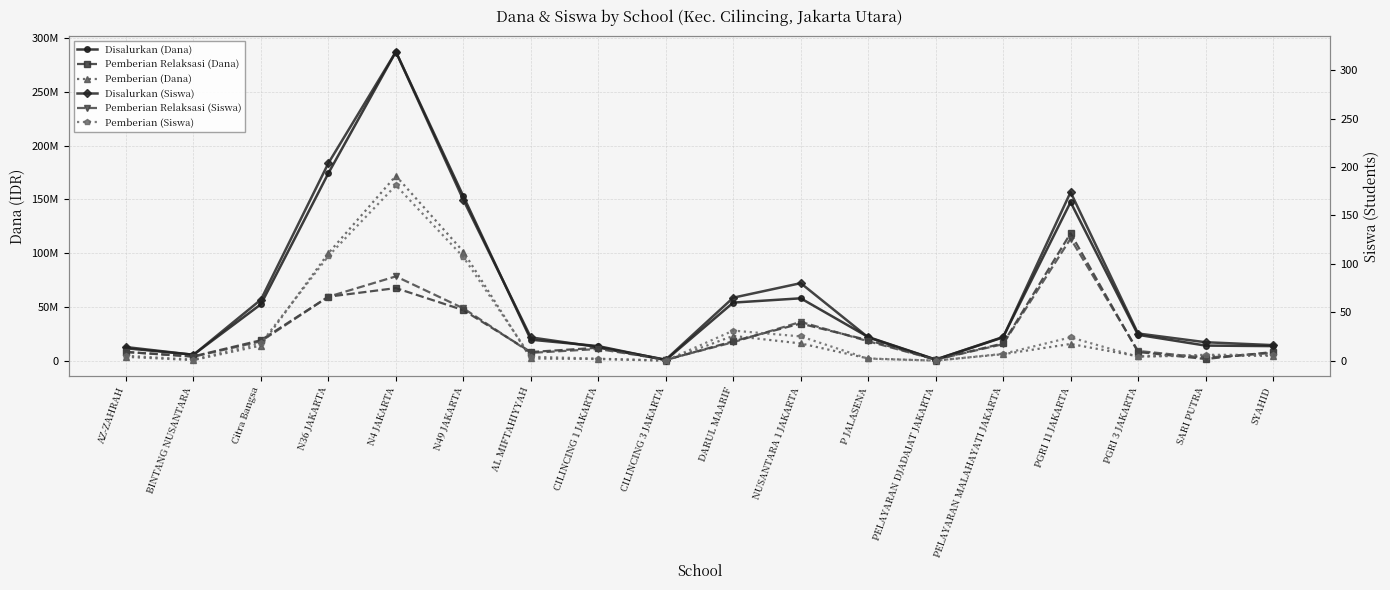

List the labels in order of Disalurkan (Dana) value, smallest first.

CILINCING 3 JAKARTA, PELAYARAN DJADAJAT JAKARTA, BINTANG NUSANTARA, AZ-ZAHRAH, CILINCING 1 JAKARTA, SYAHID, SARI PUTRA, AL MIFTAHIYYAH, P JALASENA, PELAYARAN MALAHAYATI JAKARTA, PGRI 3 JAKARTA, Citra Bangsa, DARUL MAARIF, NUSANTARA 1 JAKARTA, PGRI 11 JAKARTA, N49 JAKARTA, N36 JAKARTA, N4 JAKARTA